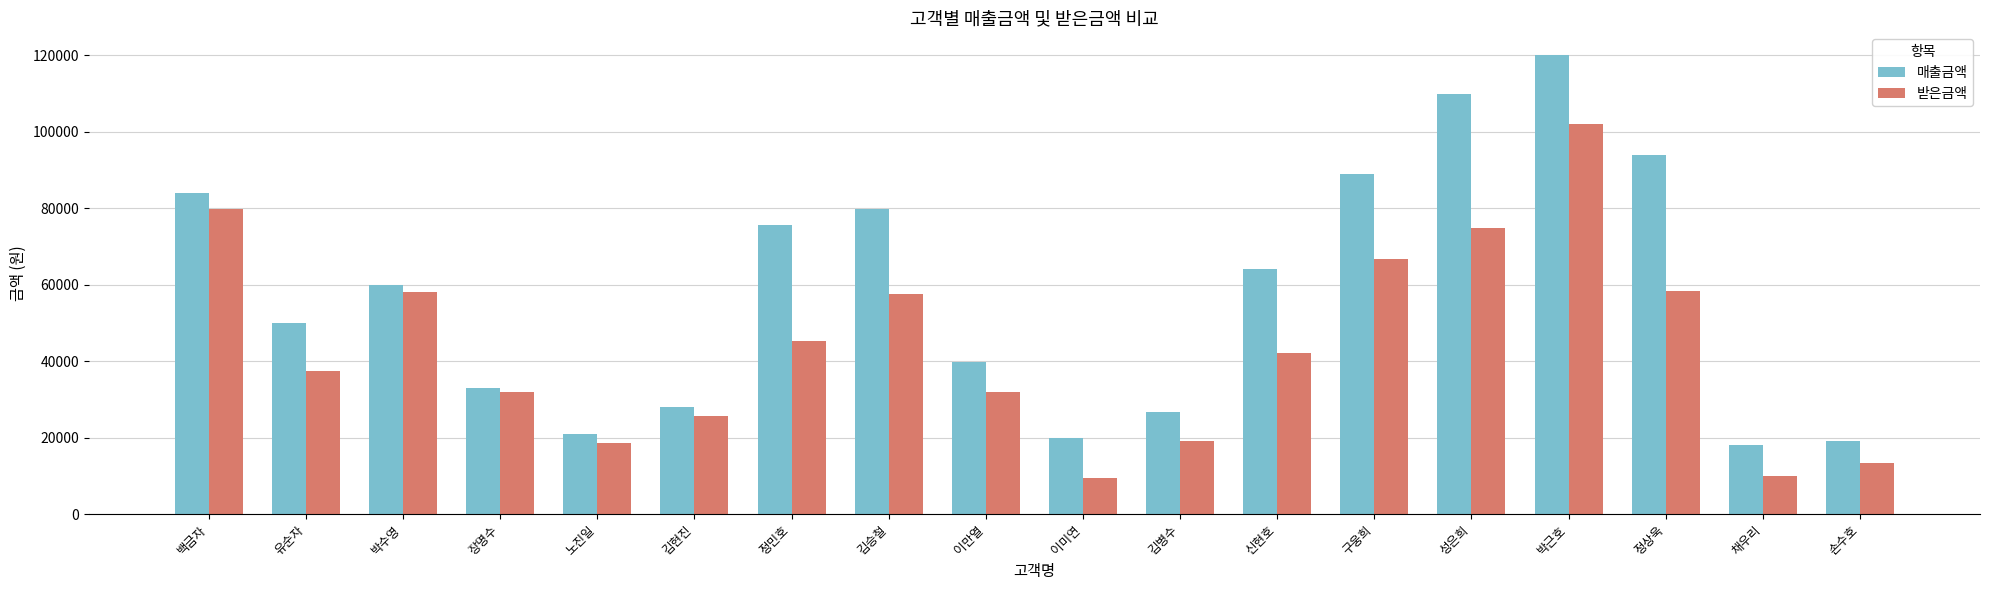

Which series has the largest total across all categories?

매출금액